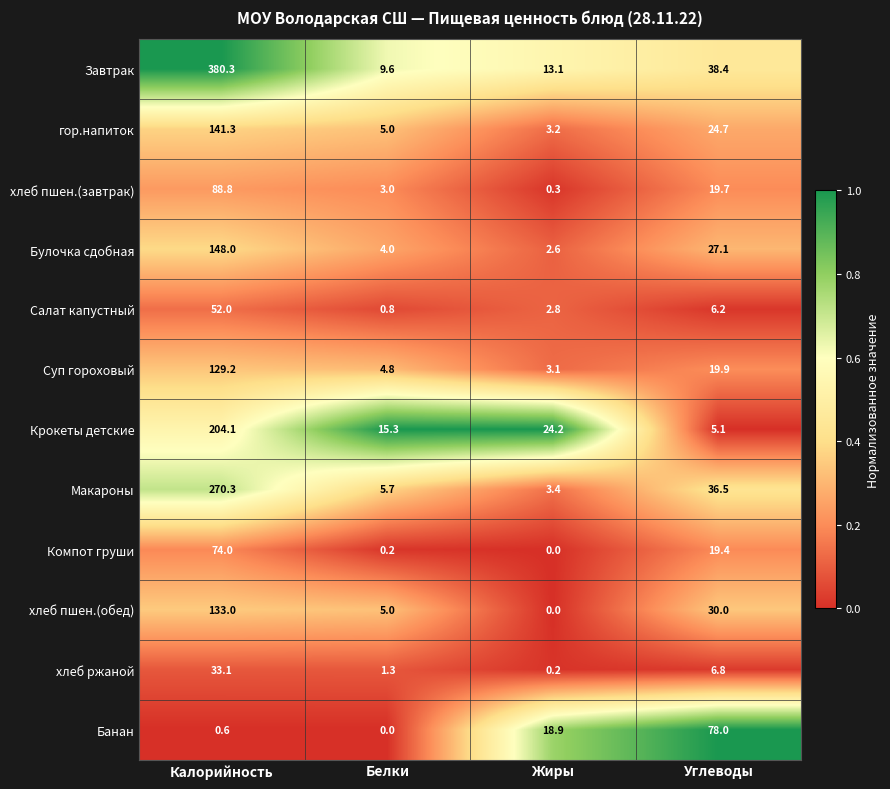

Which series has the largest range (max minus min)?

Завтрак